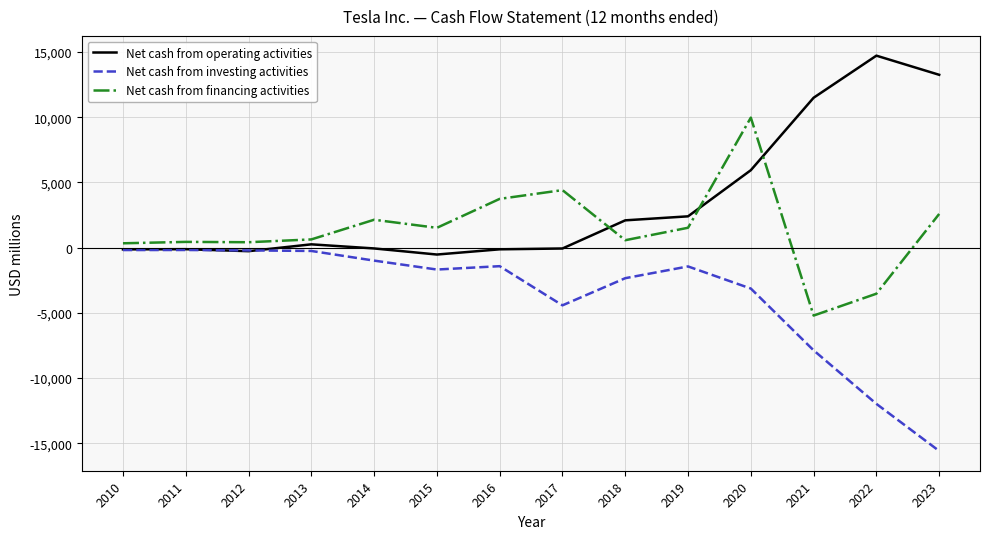

Is the value of Net cash from investing activities at 2019 greater than the value of Net cash from financing activities at 2016?

No